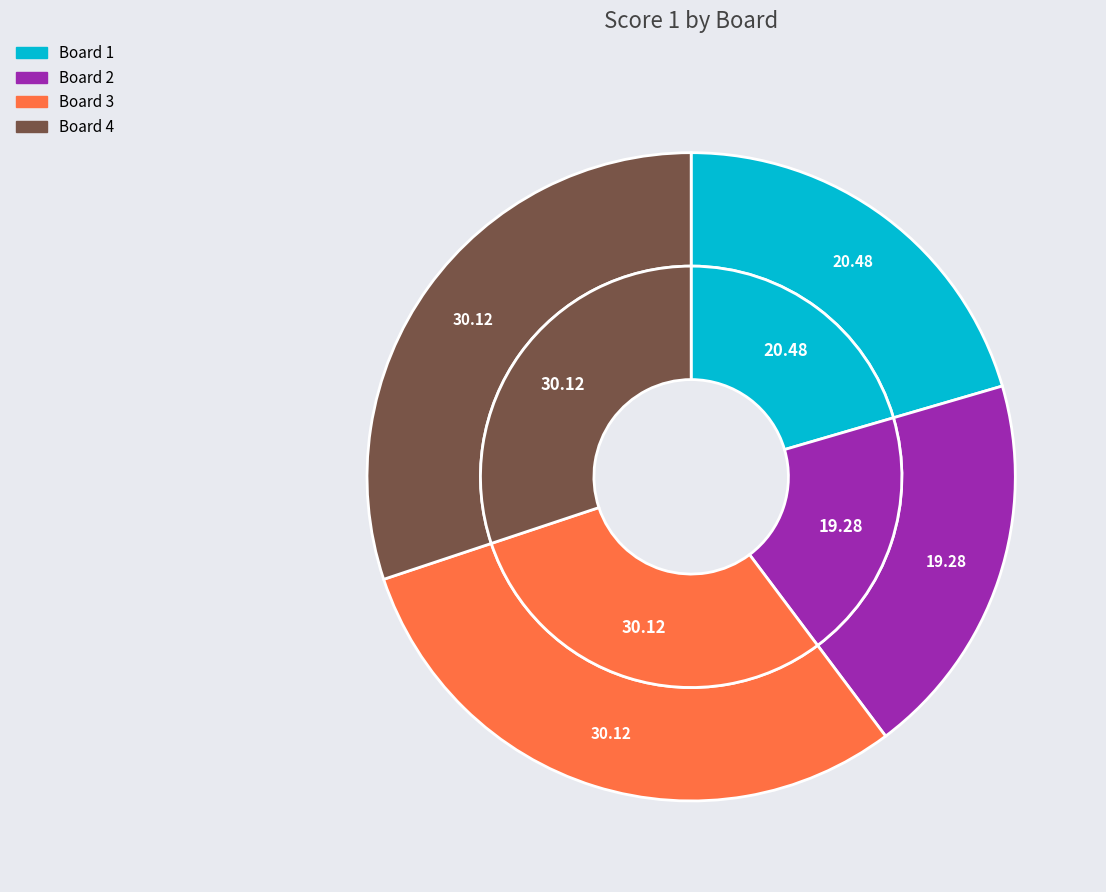

To the nearest percent, what percentage of the pie is Board 4?

30%